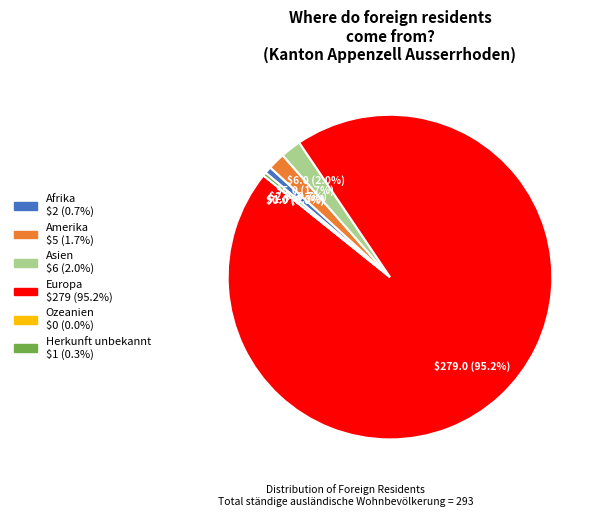

Which slice is the smallest?

Ozeanien